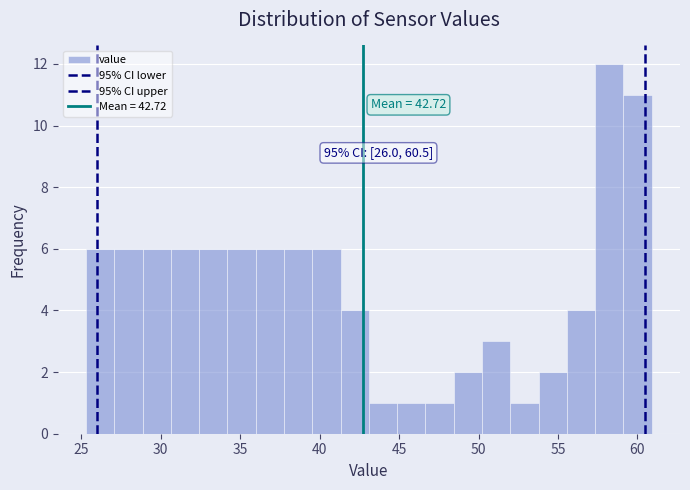

Around what value on the x-axis is the tallest bar? Give the approximate position of its centre, as read against the axis.

58.0